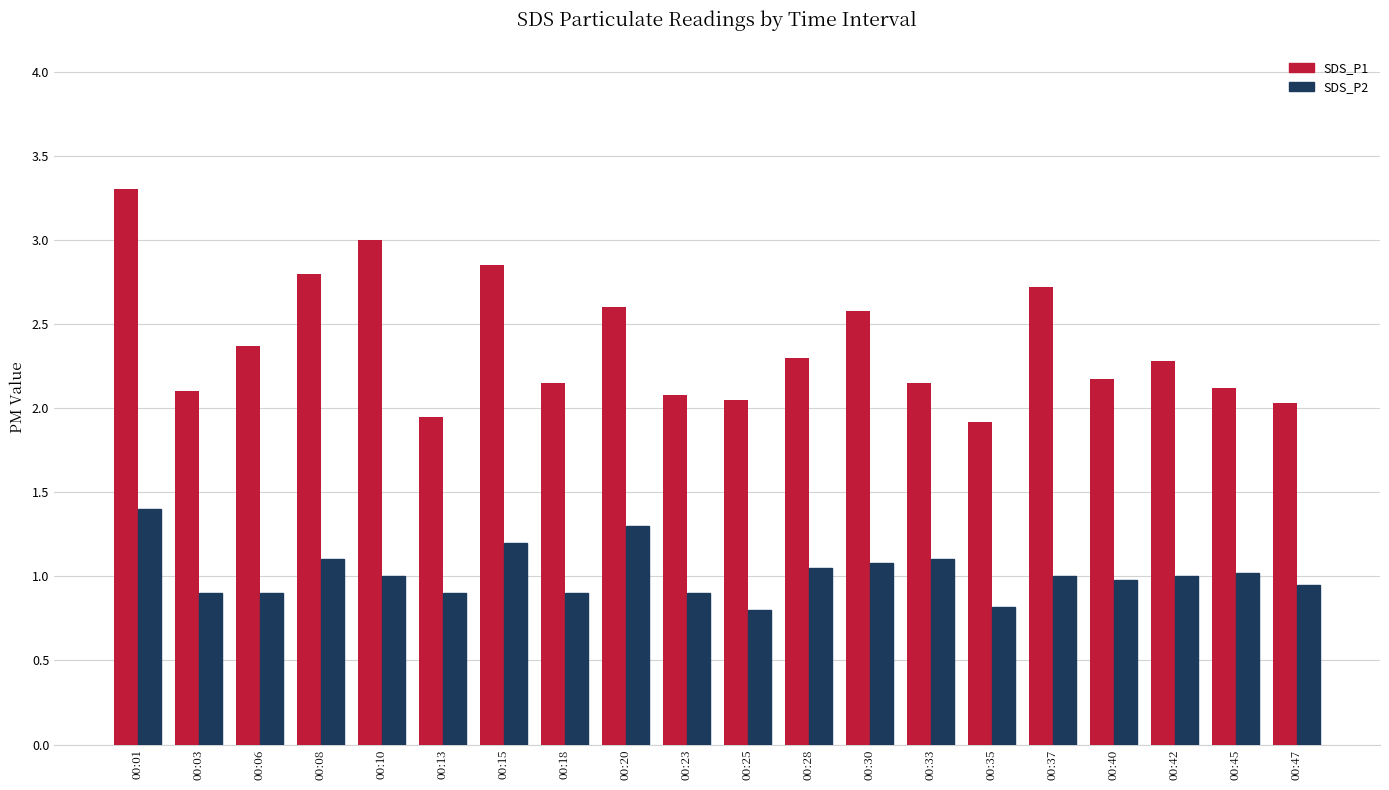

How many values in the SDS_P1 series exceed 2?

18